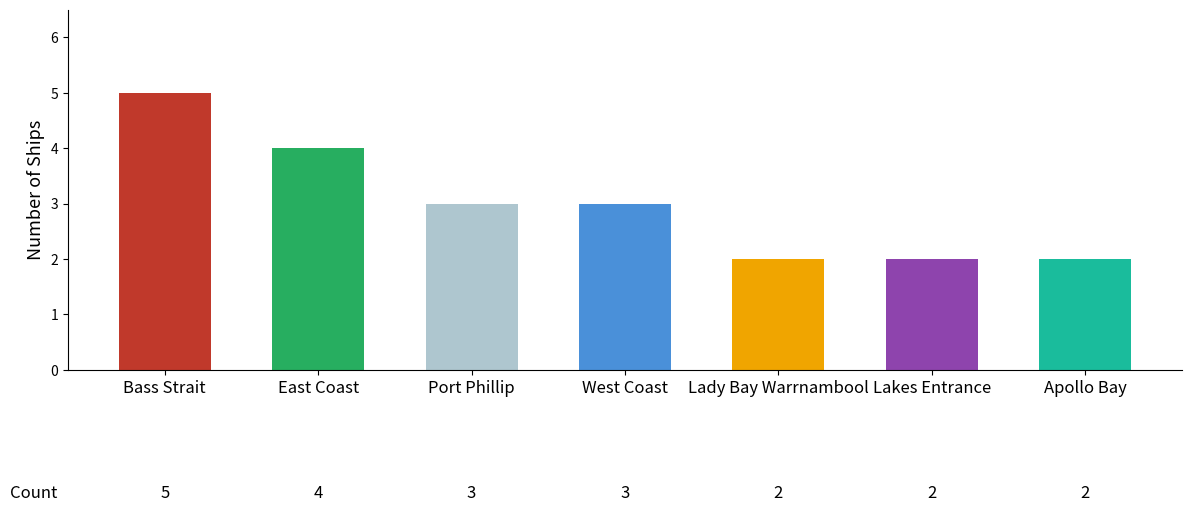

Does the chart contain any negative values?

No